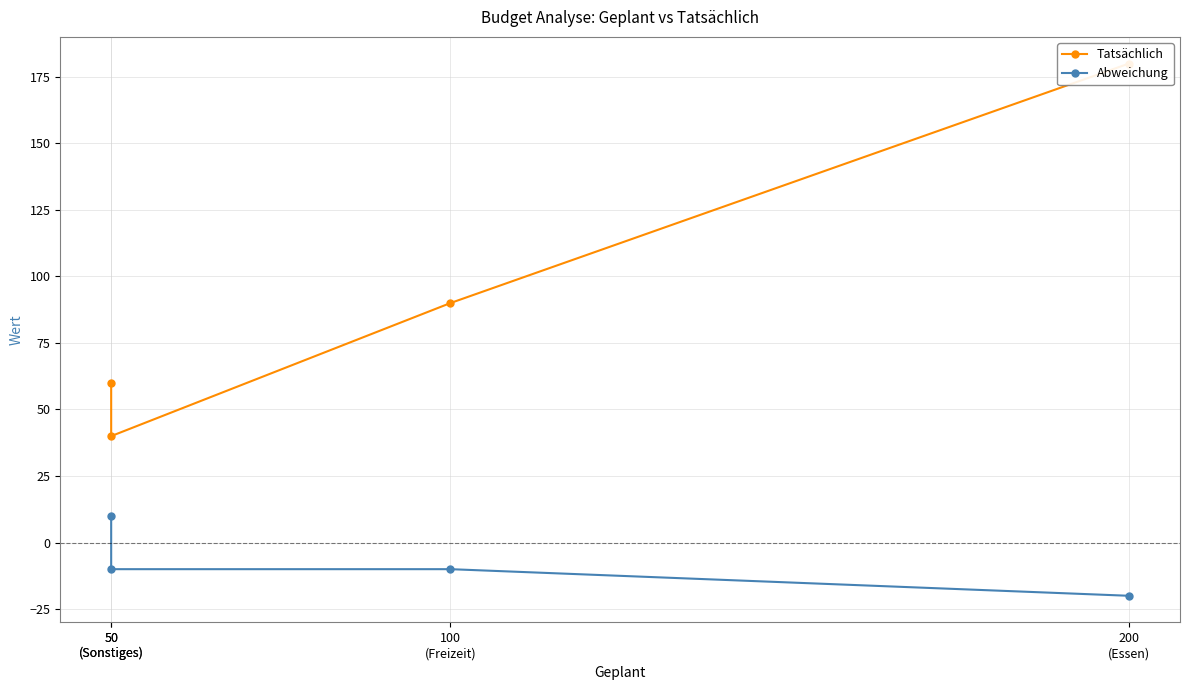

True or false: Tatsächlich and Abweichung intersect in this chart.

False